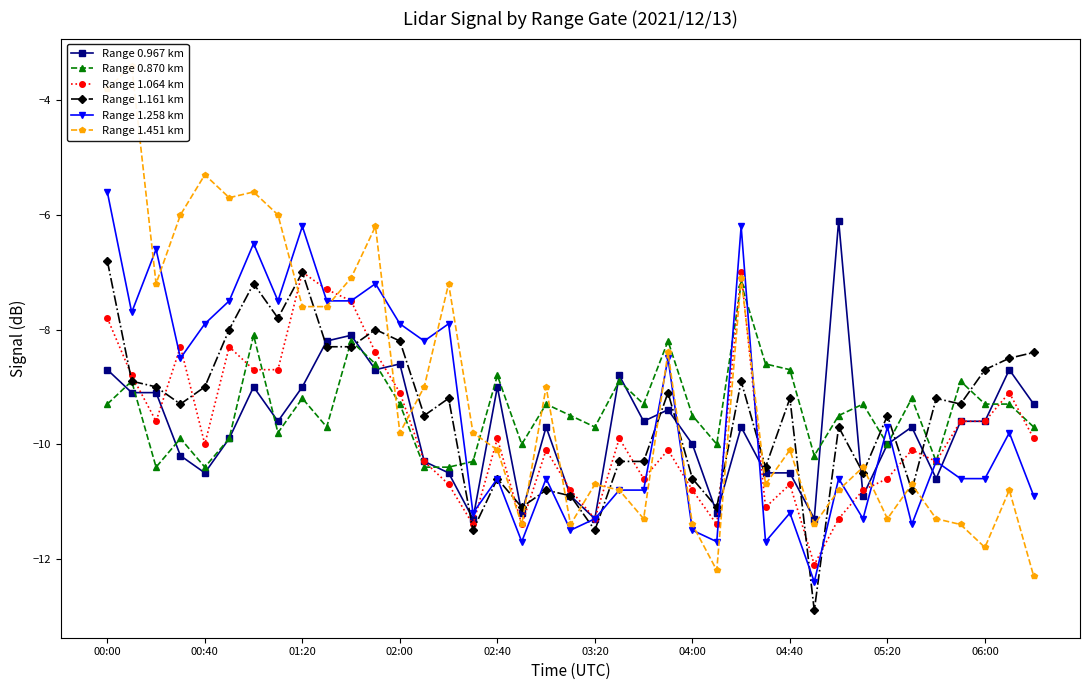

Reading left to right, transcribe all the data shown in this chart.

Range 0.967 km: -8.7	-9.1	-9.1	-10.2	-10.5	-9.9	-9.0	-9.6	-9.0	-8.2	-8.1	-8.7	-8.6	-10.3	-10.5	-11.3	-9.0	-11.2	-9.7	-10.9	-11.3	-8.8	-9.6	-9.4	-10.0	-11.2	-9.7	-10.5	-10.5	-11.3	-6.1	-10.9	-10.0	-9.7	-10.6	-9.6	-9.6	-8.7	-9.3
Range 0.870 km: -9.3	-8.9	-10.4	-9.9	-10.4	-9.9	-8.1	-9.8	-9.2	-9.7	-8.2	-8.6	-9.3	-10.4	-10.4	-10.3	-8.8	-10.0	-9.3	-9.5	-9.7	-8.9	-9.3	-8.2	-9.5	-10.0	-7.2	-8.6	-8.7	-10.2	-9.5	-9.3	-10.0	-9.2	-10.3	-8.9	-9.3	-9.3	-9.7
Range 1.064 km: -7.8	-8.8	-9.6	-8.3	-10.0	-8.3	-8.7	-8.7	-7.0	-7.3	-7.5	-8.4	-9.1	-10.3	-10.7	-11.4	-9.9	-11.4	-10.1	-10.8	-11.3	-9.9	-10.6	-10.1	-10.8	-11.4	-7.0	-11.1	-10.7	-12.1	-11.3	-10.8	-10.6	-10.1	-10.3	-9.6	-9.6	-9.1	-9.9
Range 1.161 km: -6.8	-8.9	-9.0	-9.3	-9.0	-8.0	-7.2	-7.8	-7.0	-8.3	-8.3	-8.0	-8.2	-9.5	-9.2	-11.5	-10.6	-11.1	-10.8	-10.9	-11.5	-10.3	-10.3	-9.1	-10.6	-11.1	-8.9	-10.4	-9.2	-12.9	-9.7	-10.5	-9.5	-10.8	-9.2	-9.3	-8.7	-8.5	-8.4
Range 1.258 km: -5.6	-7.7	-6.6	-8.5	-7.9	-7.5	-6.5	-7.5	-6.2	-7.5	-7.5	-7.2	-7.9	-8.2	-7.9	-11.2	-10.6	-11.7	-10.6	-11.5	-11.3	-10.8	-10.8	-8.5	-11.5	-11.7	-6.2	-11.7	-11.2	-12.4	-10.6	-11.3	-9.7	-11.4	-10.3	-10.6	-10.6	-9.8	-10.9
Range 1.451 km: -3.8	-3.4	-7.2	-6.0	-5.3	-5.7	-5.6	-6.0	-7.6	-7.6	-7.1	-6.2	-9.8	-9.0	-7.2	-9.8	-10.1	-11.4	-9.0	-11.4	-10.7	-10.8	-11.3	-8.4	-11.4	-12.2	-7.1	-10.7	-10.1	-11.4	-10.8	-10.4	-11.3	-10.7	-11.3	-11.4	-11.8	-10.8	-12.3